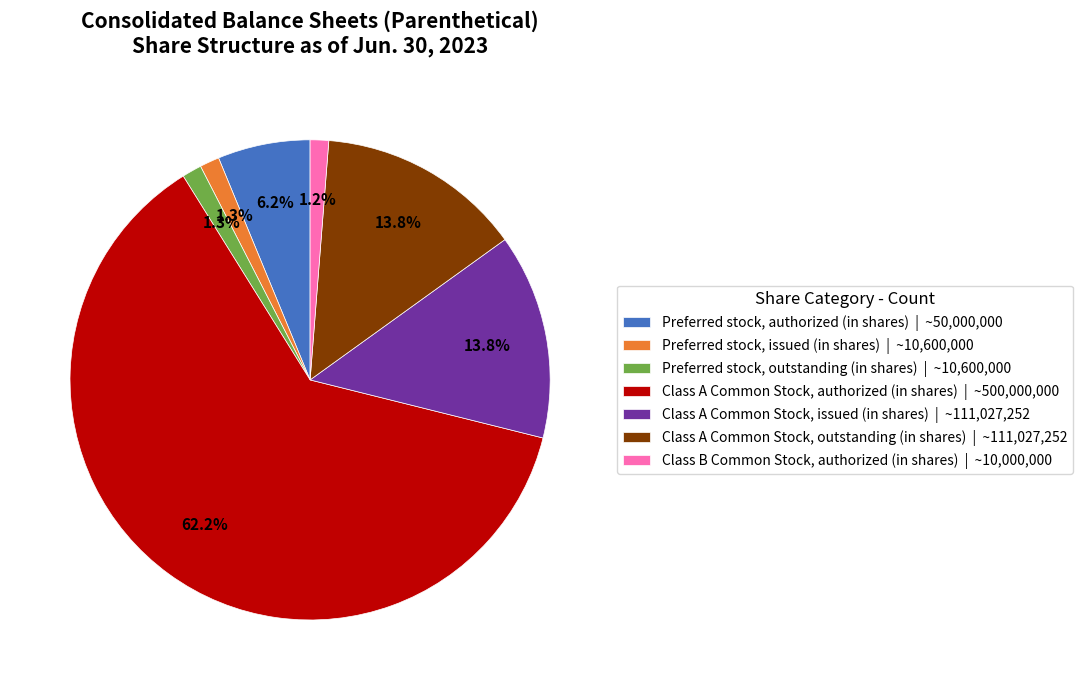

What portion of the pie excludes Preferred stock, issued (in shares) | ~10,600,000?

98.7%